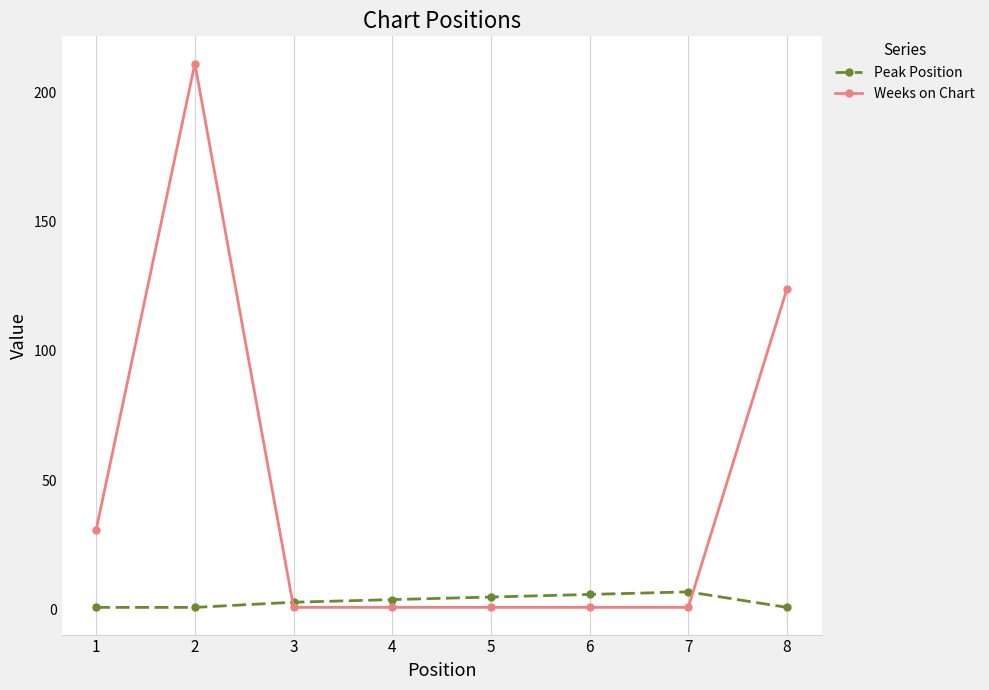

How many values in the Peak Position series are below 4?

4